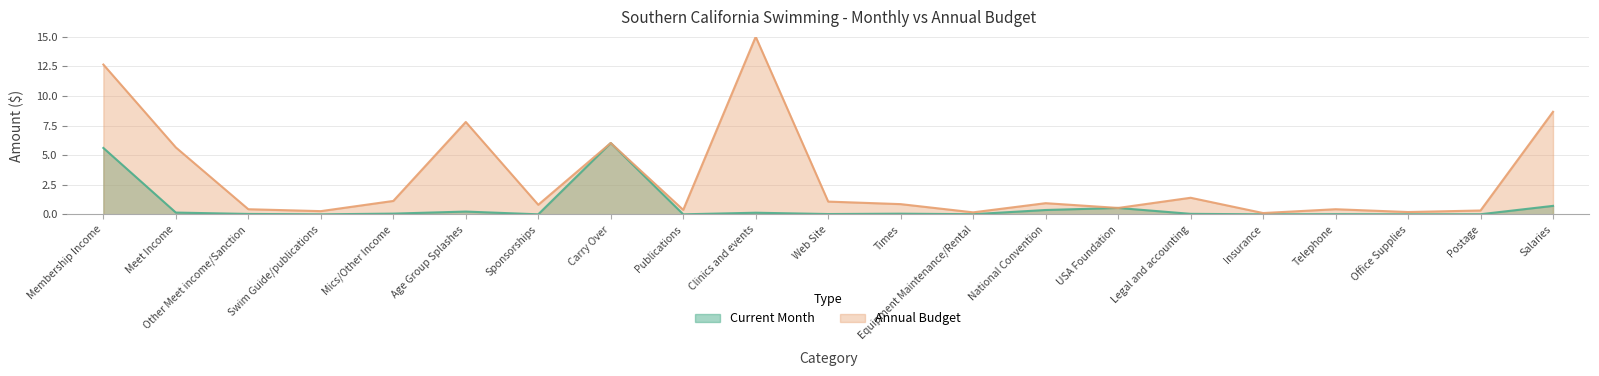

What is the total value across all series at Age Group Splashes?

8.0